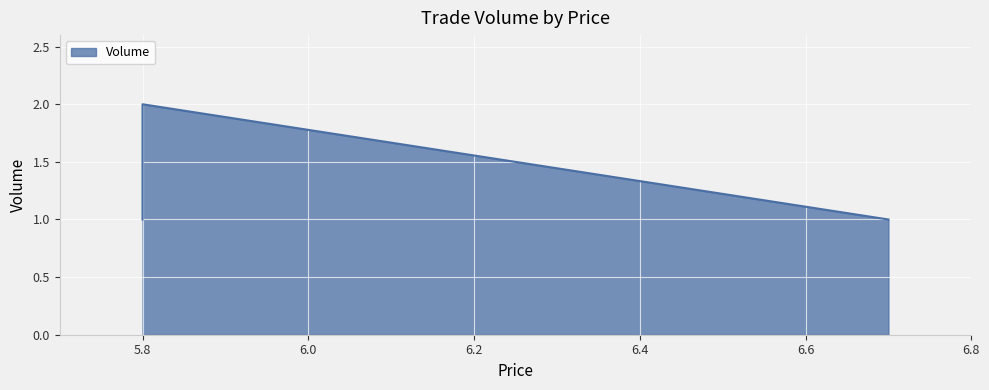

How many lines are shown in the chart?

1